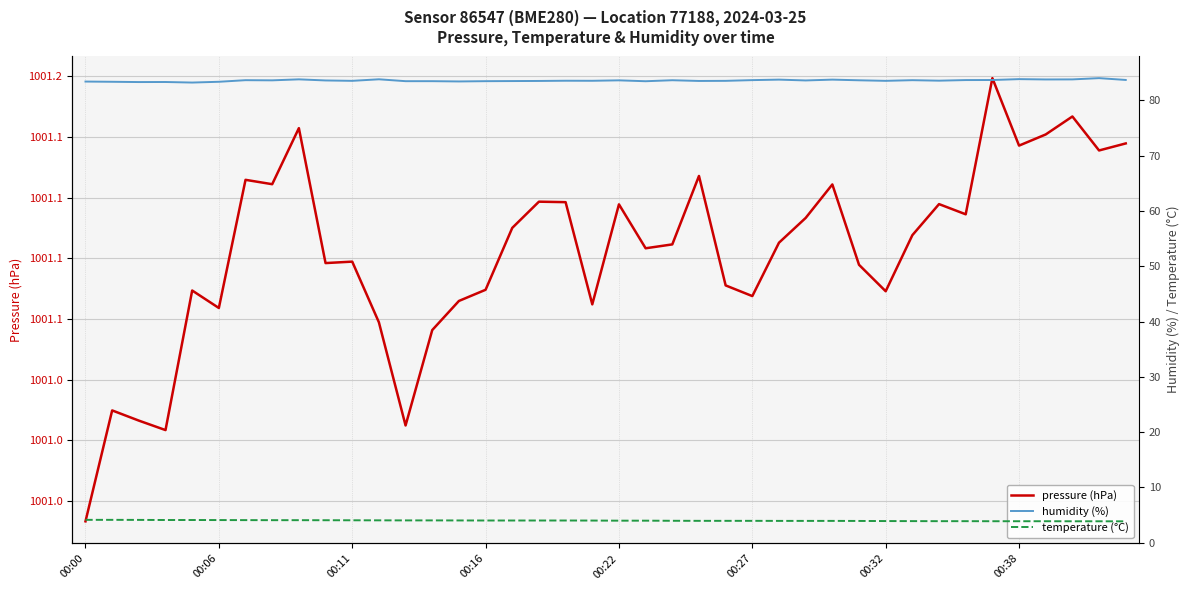

What is the spread (max minus min) of values at 00:16?

997.1